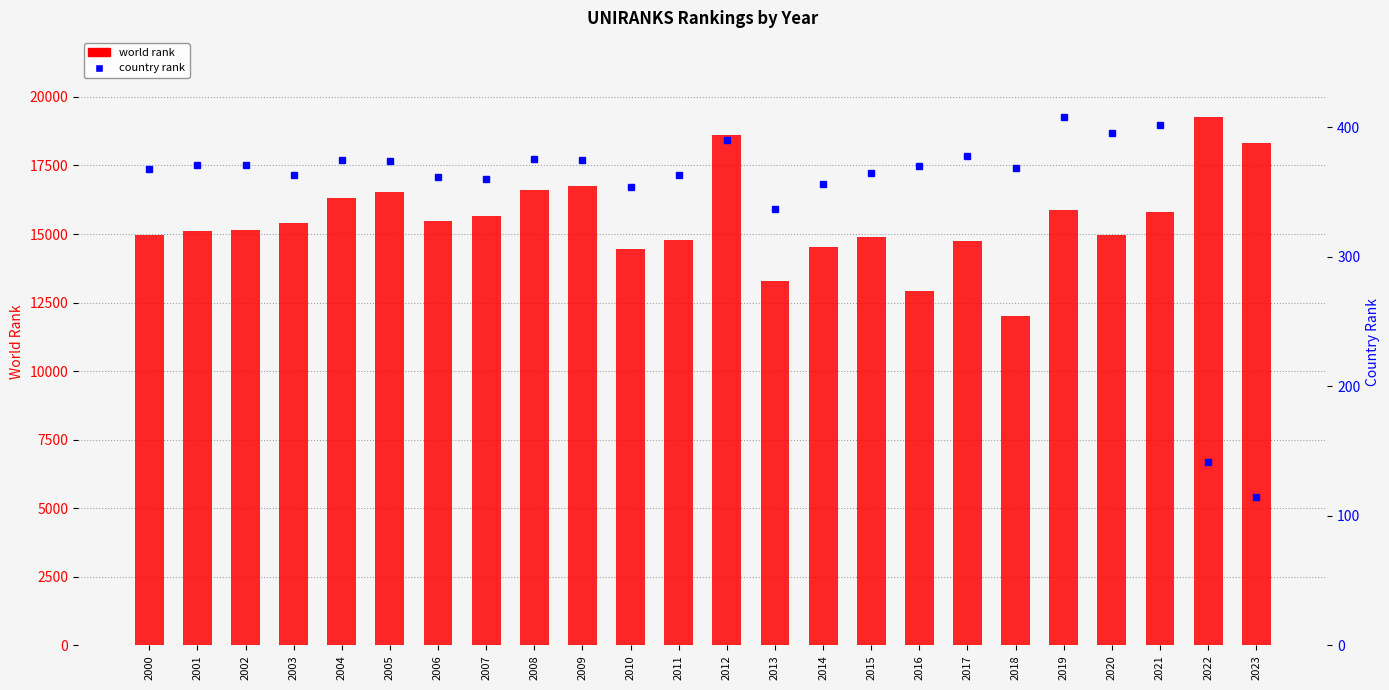

What is the smallest value displayed?

115